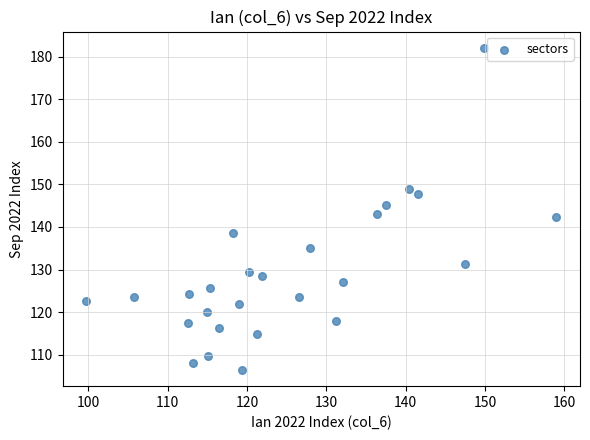

What is the range of X values (max minus min)?

59.3